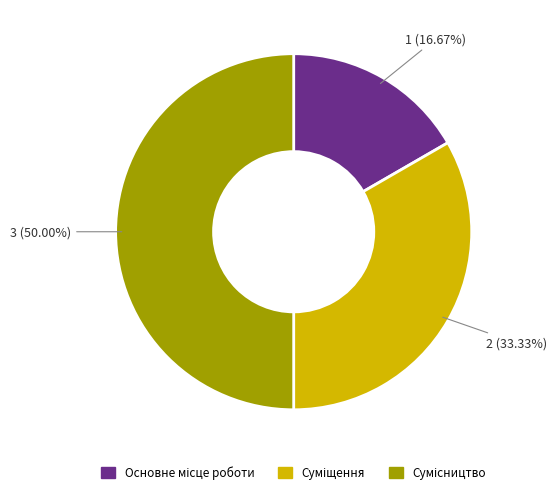

What is the change in value from Суміщення to Сумісництво?

+1